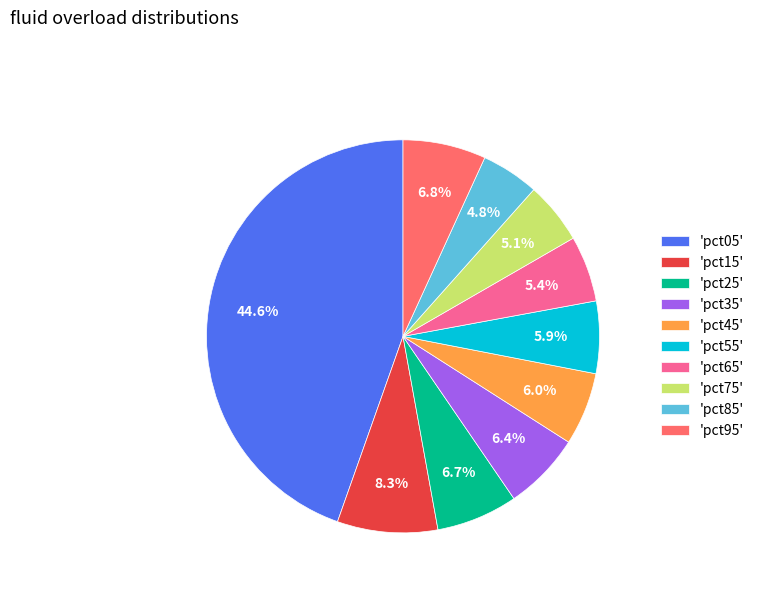

Which slice is the largest?

'pct05'